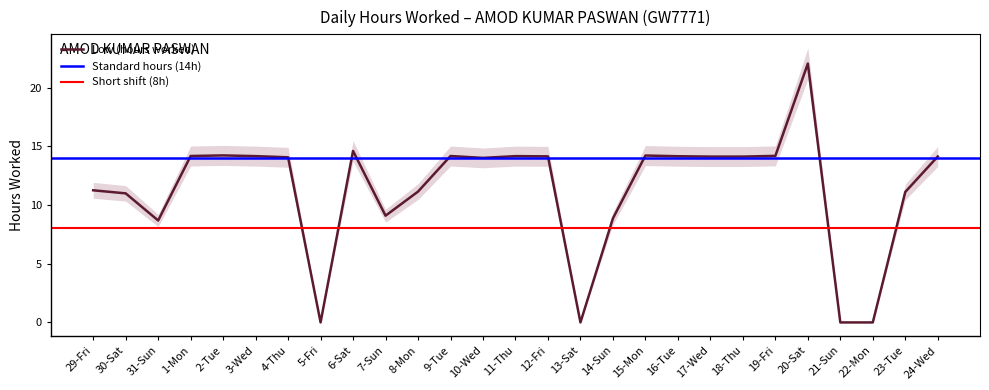

How many interior local peaks (higher than both neighbors) does the data have?

6